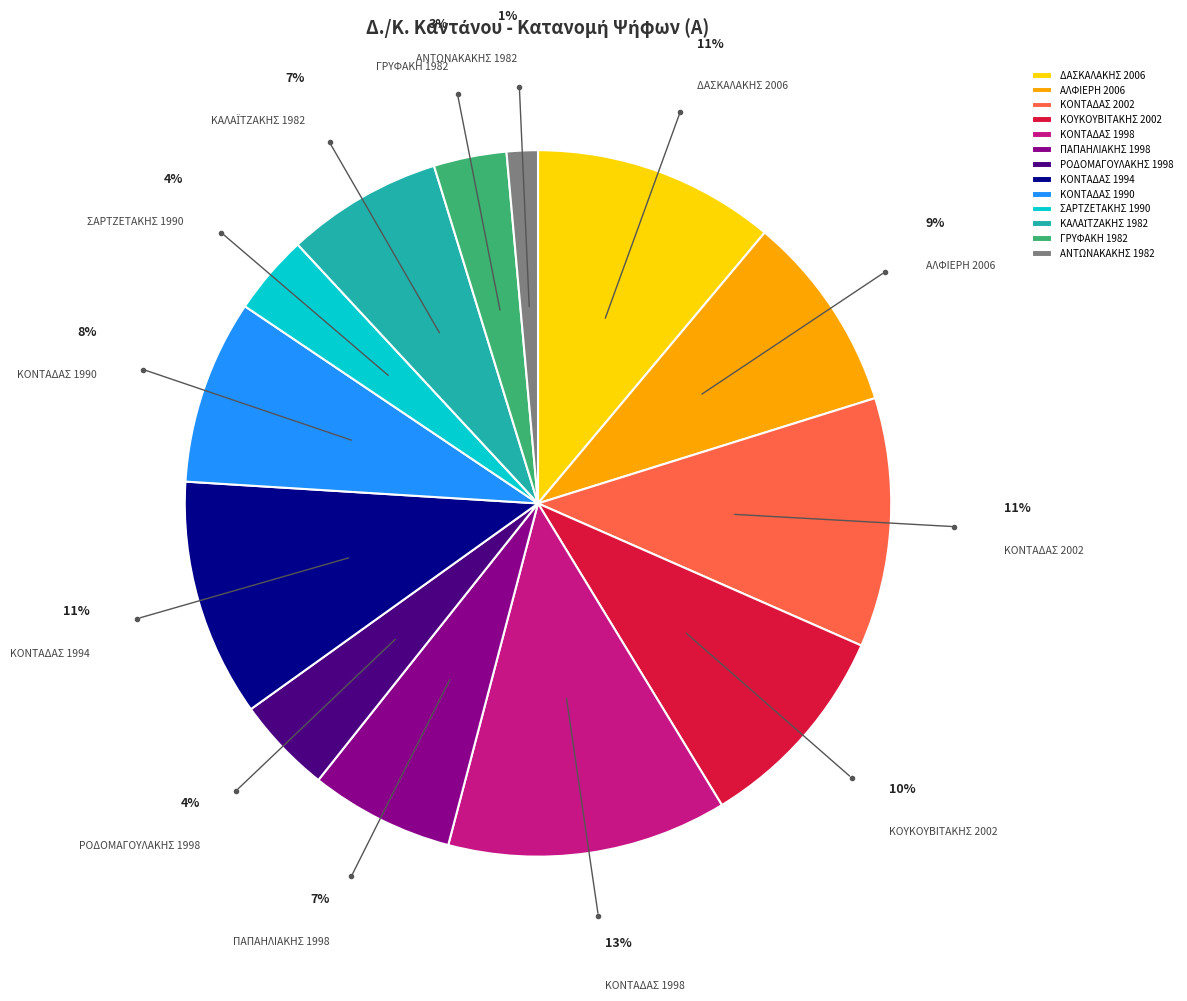

To the nearest percent, what percentage of the pie is ΚΟΝΤΑΔΑΣ 2002?

11%